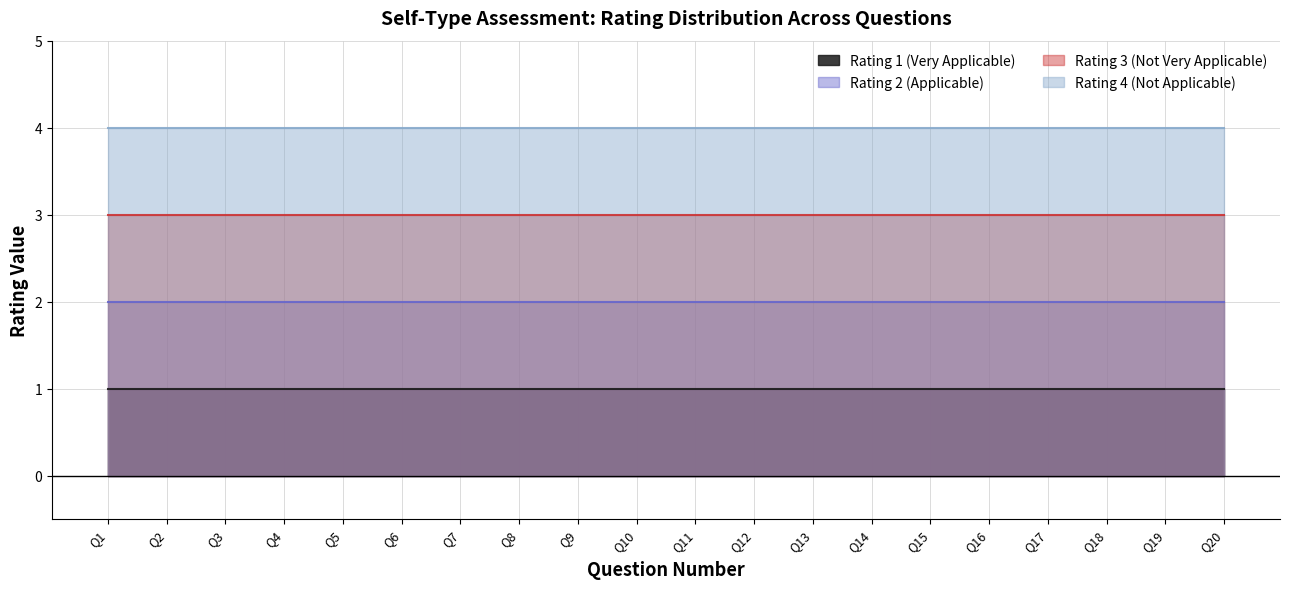

Which category has the highest value in the Rating 2 (Applicable) series?

Q1